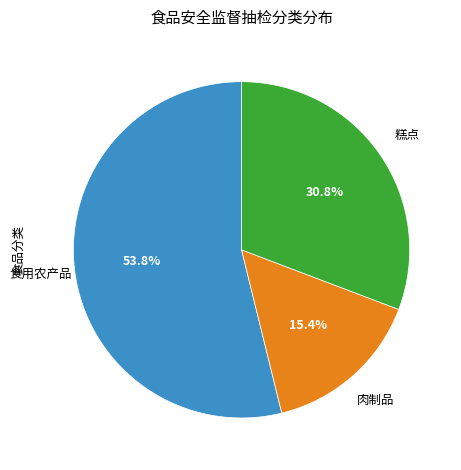

Approximately how many times larger is the value at 糕点 compared to 肉制品?

2.0